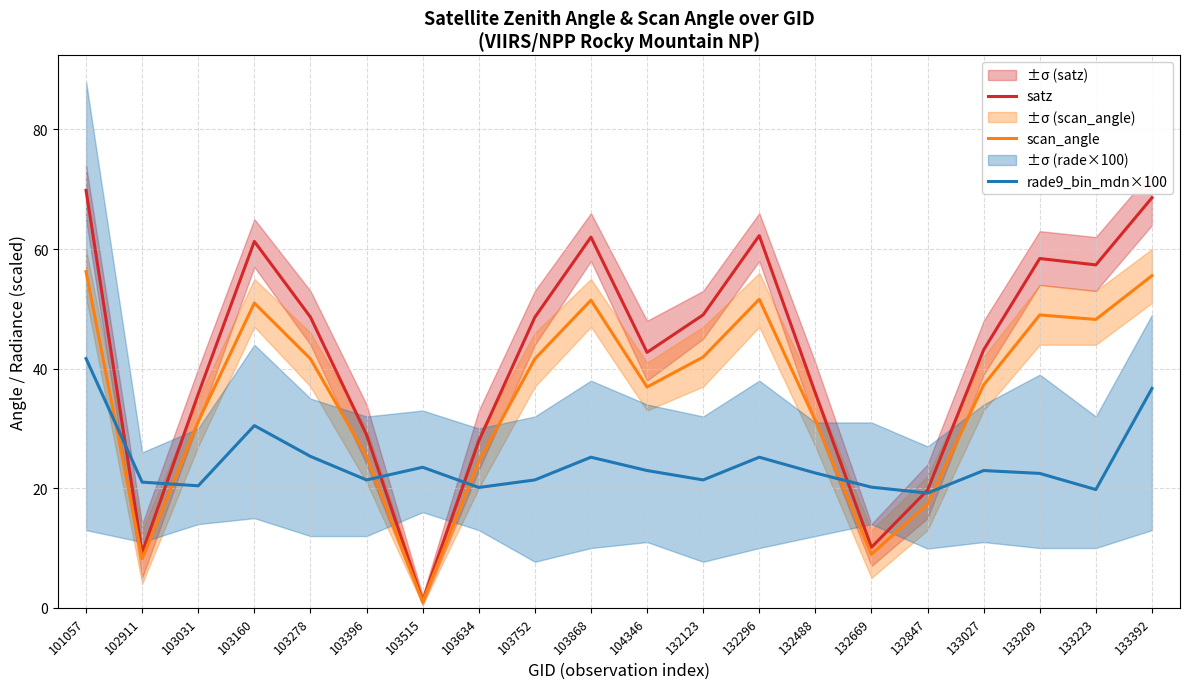

At which category is the sum across all series the highest?

101057